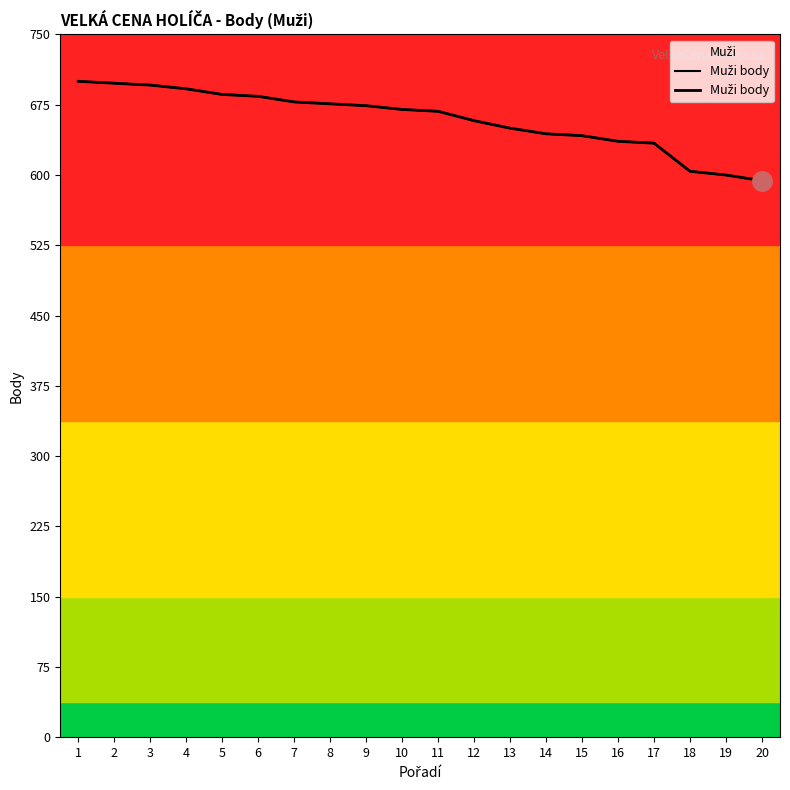

At which category does the chart reach its minimum across all series?

20